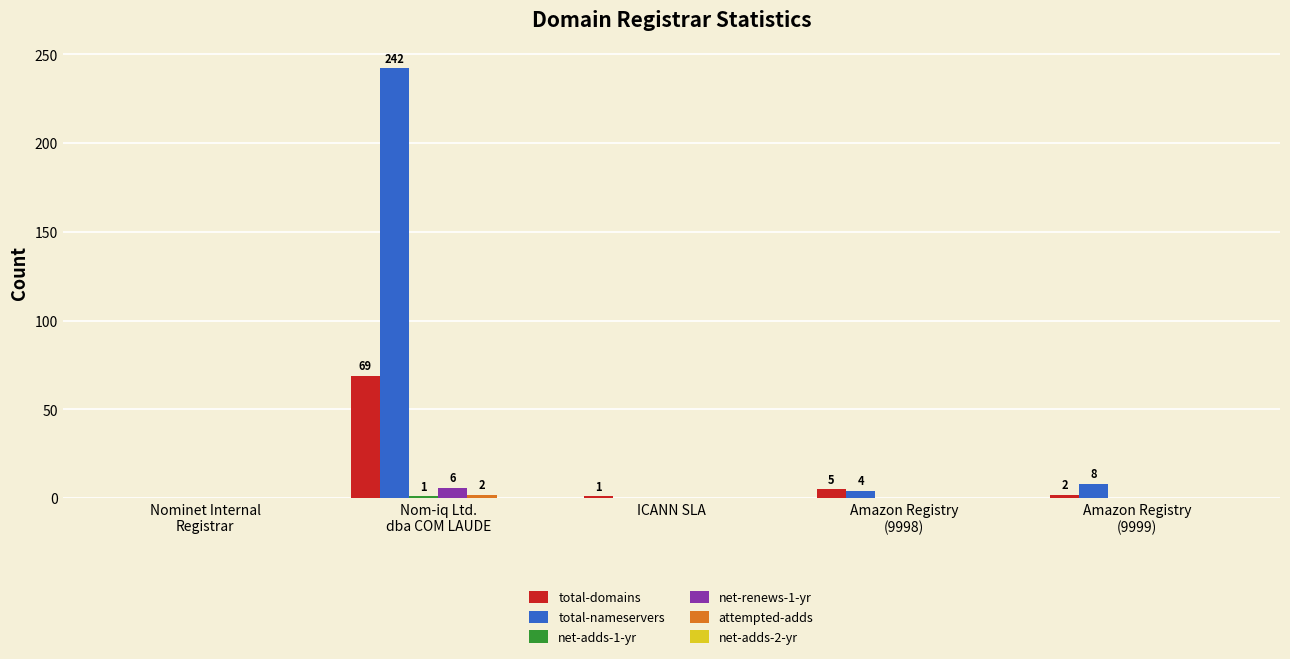

Which series changed the most between Nominet Internal
Registrar and Nom-iq Ltd.
dba COM LAUDE?

total-nameservers